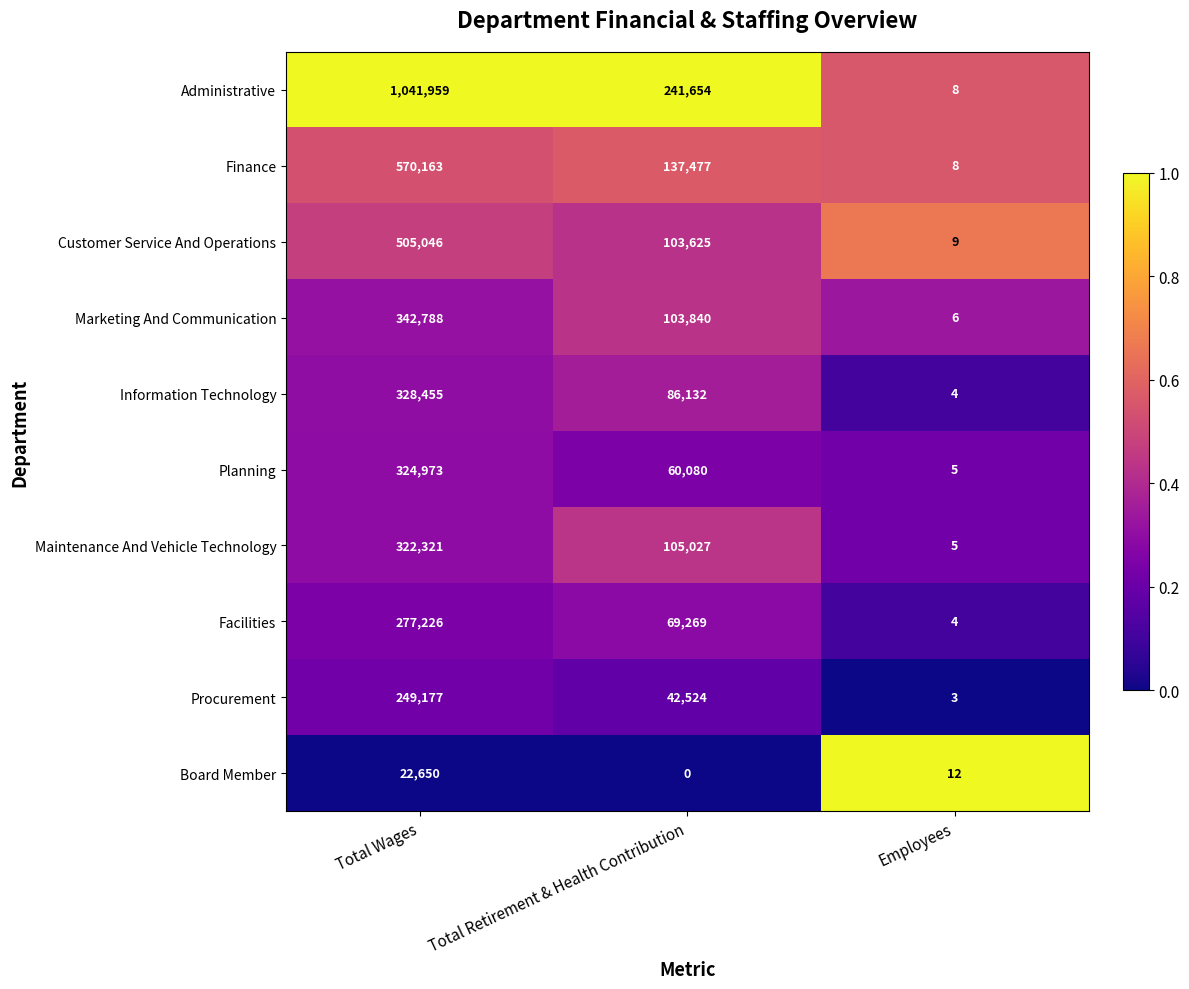

At which label does Planning first exceed 60080?

Total Wages